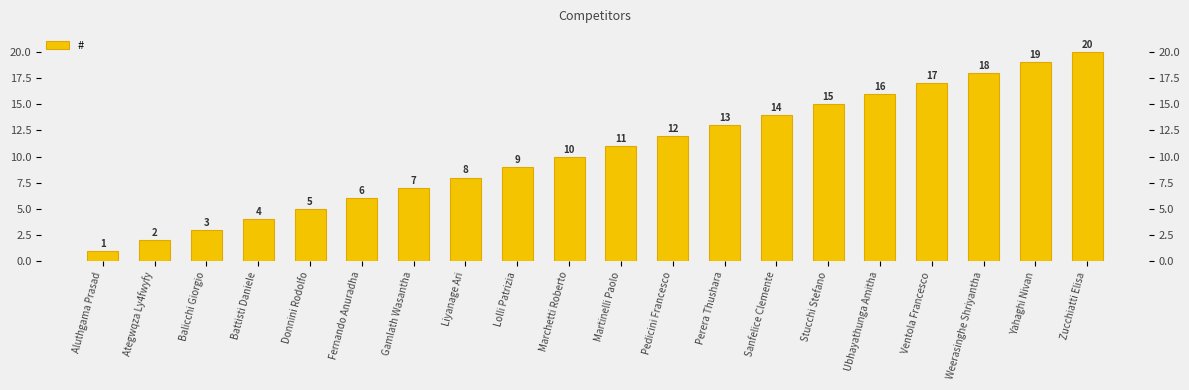

What is the minimum value shown in the chart?

1